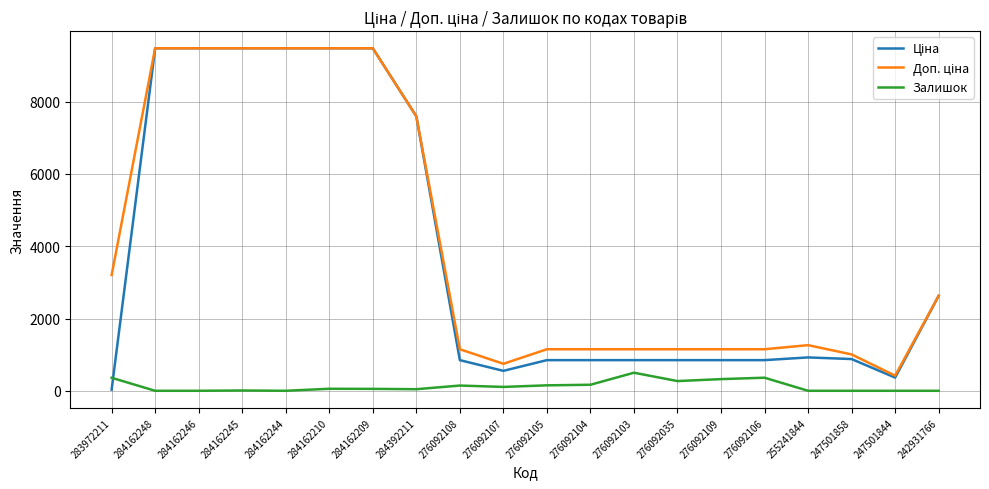

What is the maximum value for Залишок?

500.0